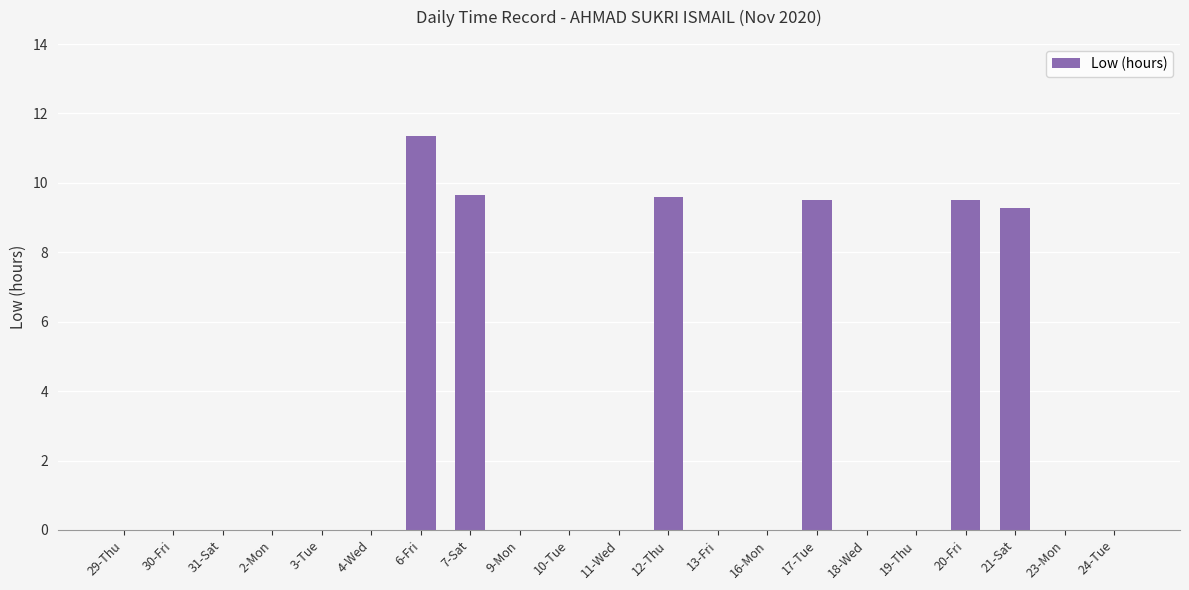

The value at 13-Fri is 6.5. True or false?

False